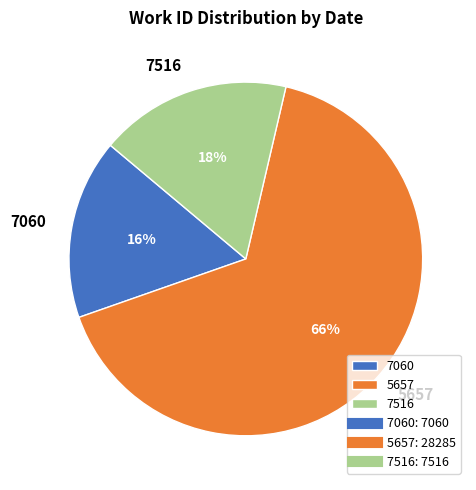

Is there a majority slice in this chart?

Yes